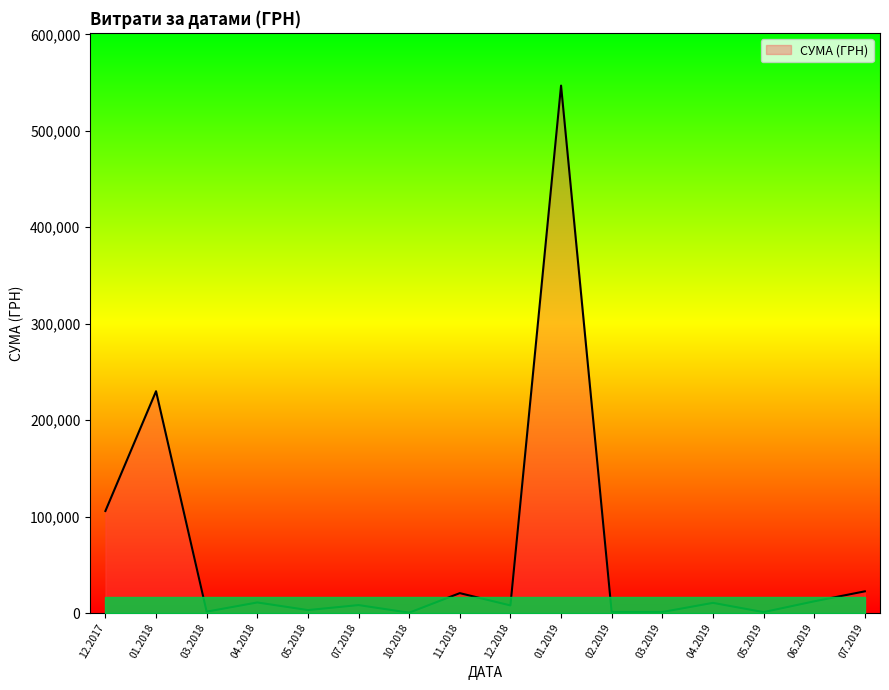

The value at 11.2018 is 20625.0. True or false?

True